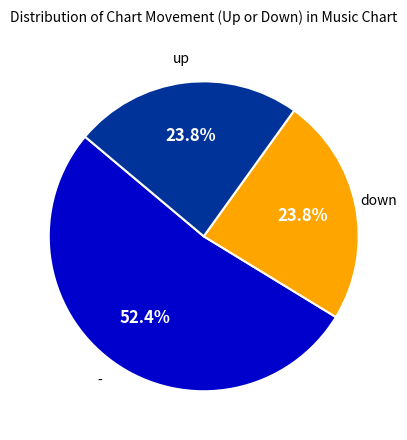

What percentage is NOT represented by -?

47.6%